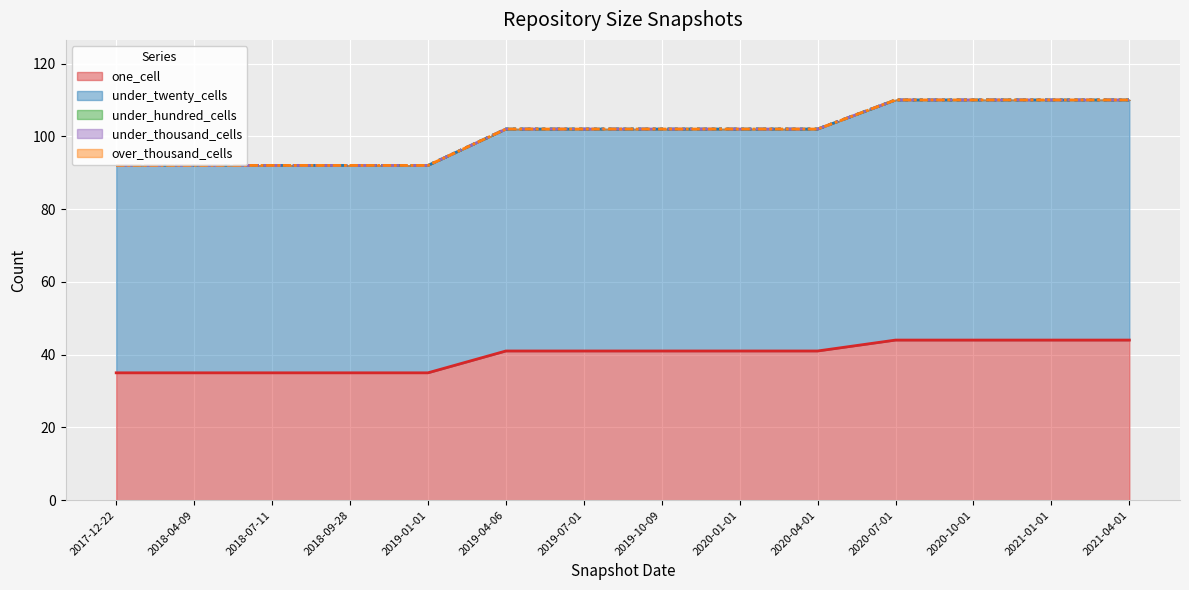

How many data points in under_twenty_cells are above 61?

4